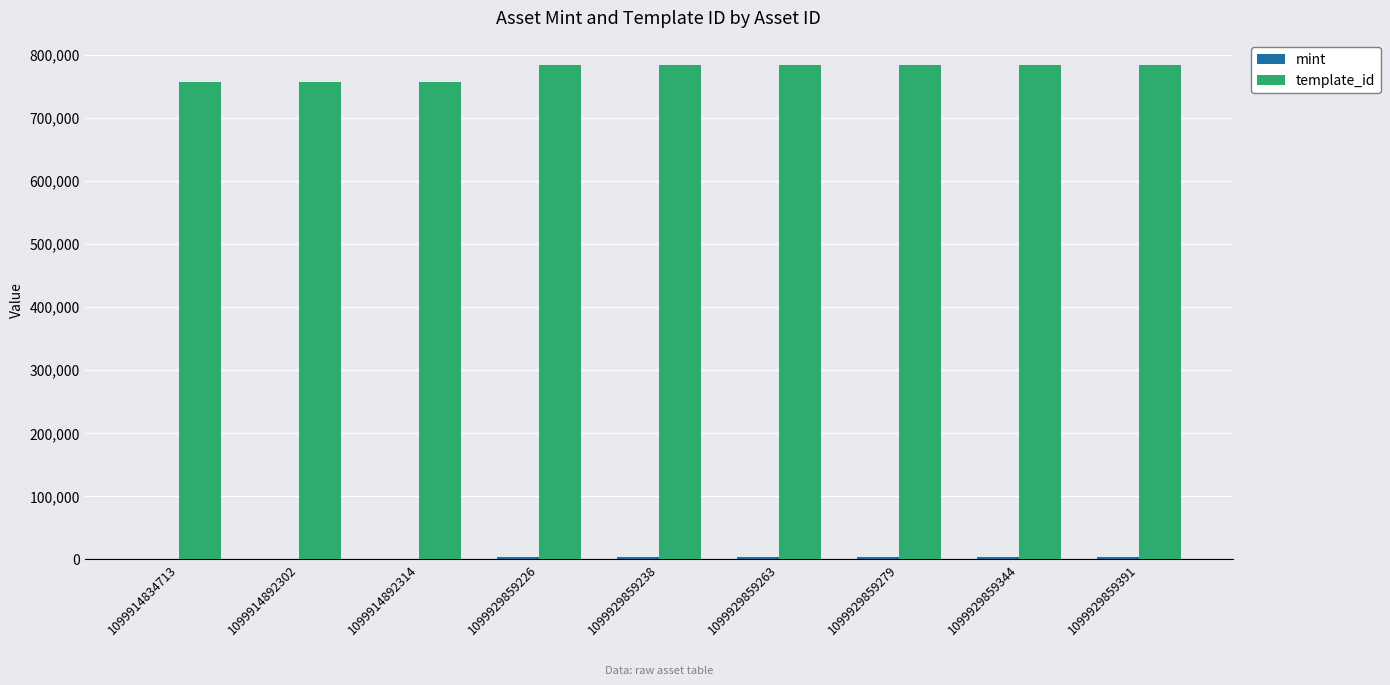

What is the maximum value for template_id?

783650